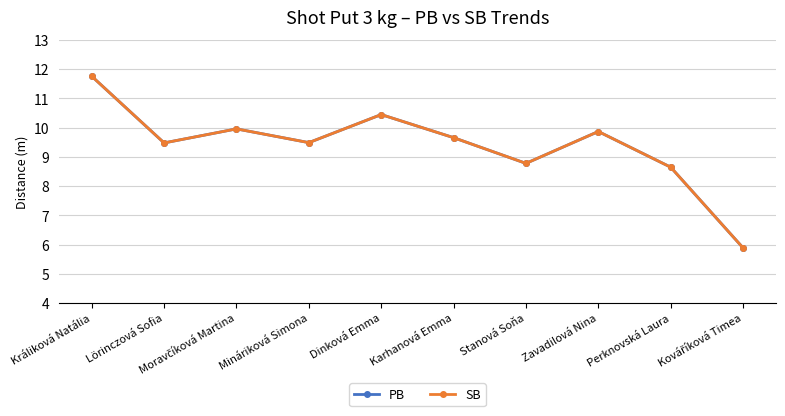

Which label corresponds to the smallest value in the chart?

Kováříková Timea